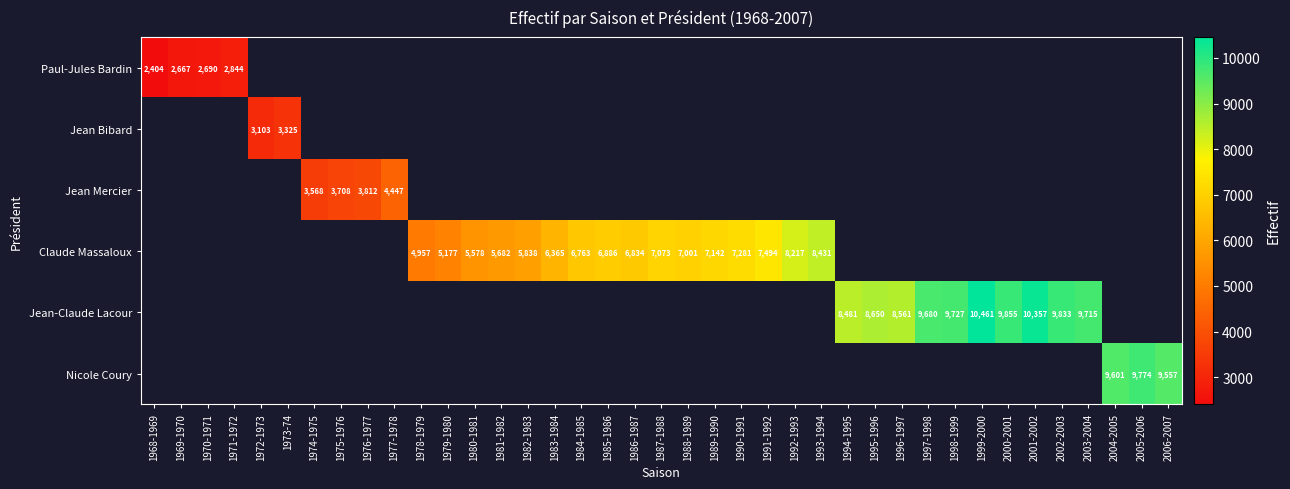

What is the sum of the Claude Massaloux values at 1992-1993 and 1987-1988?

15290